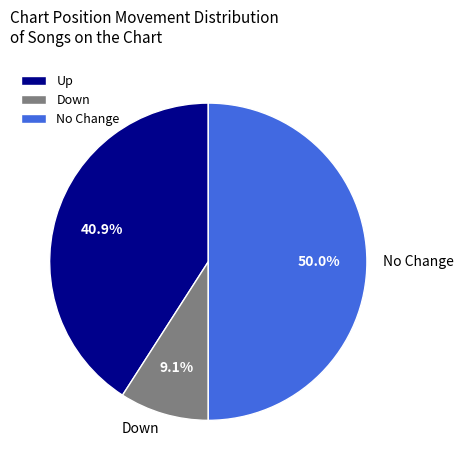

What percentage do No Change and Up together represent?

90.9%